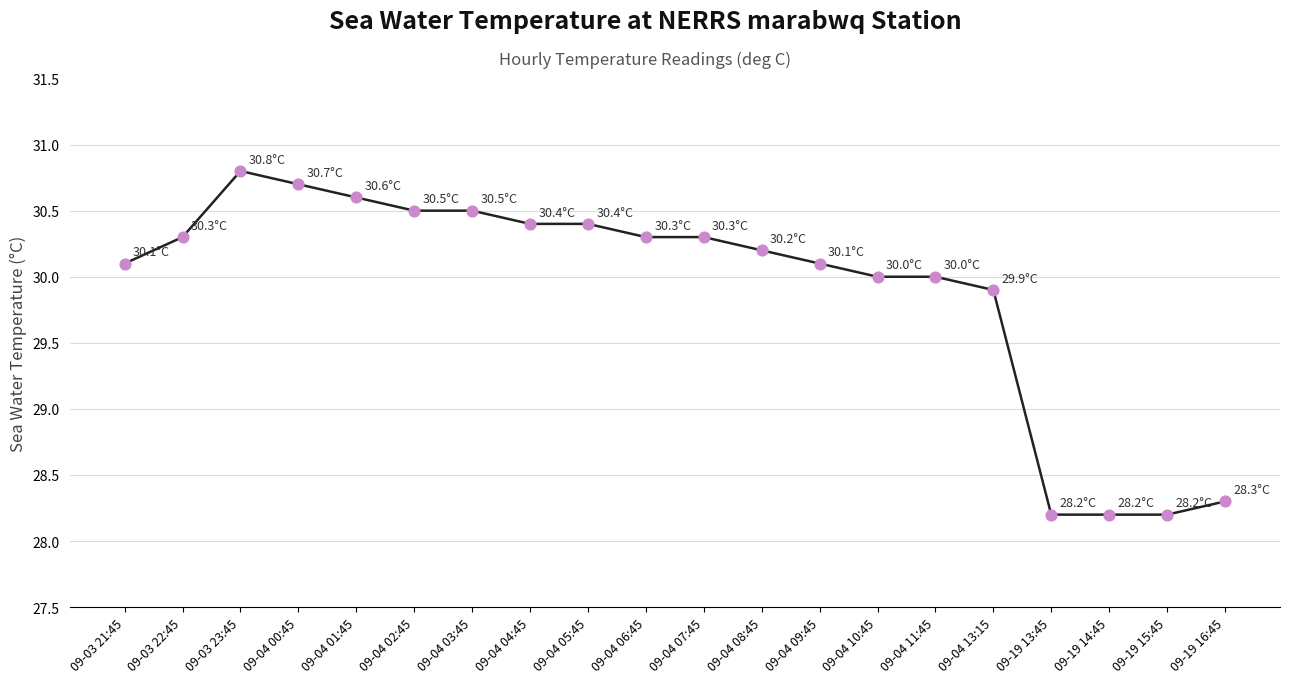

What is the change in value from 09-04 11:45 to 09-04 13:15?

-0.1